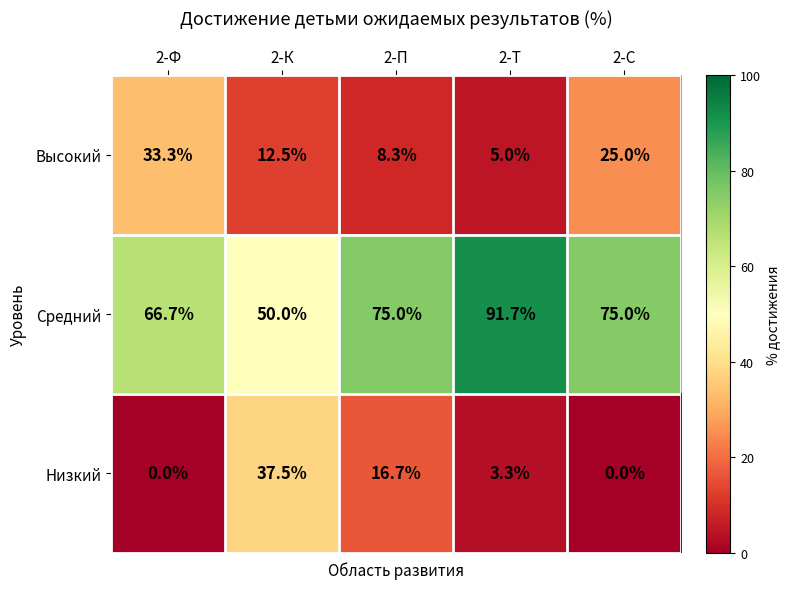

What is the total value across all series at 2-П?

100.0